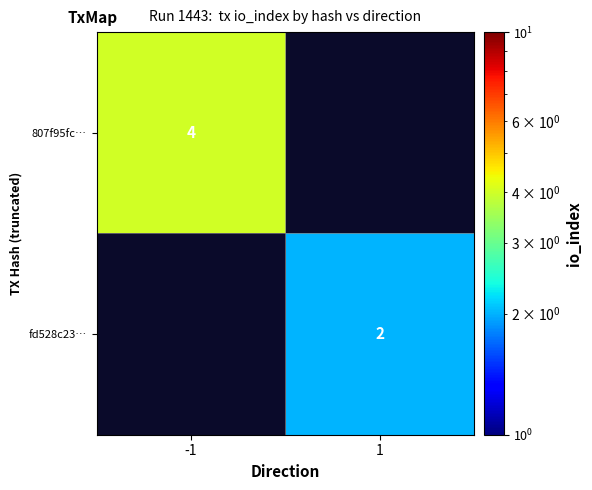

The fd528c23… series shows 1 at 1. True or false?

False